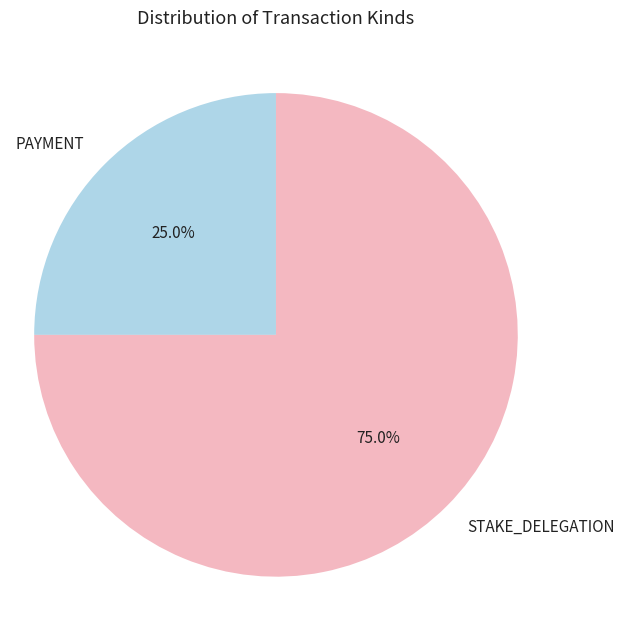

Approximately how many times larger is the value at PAYMENT compared to STAKE_DELEGATION?

0.3